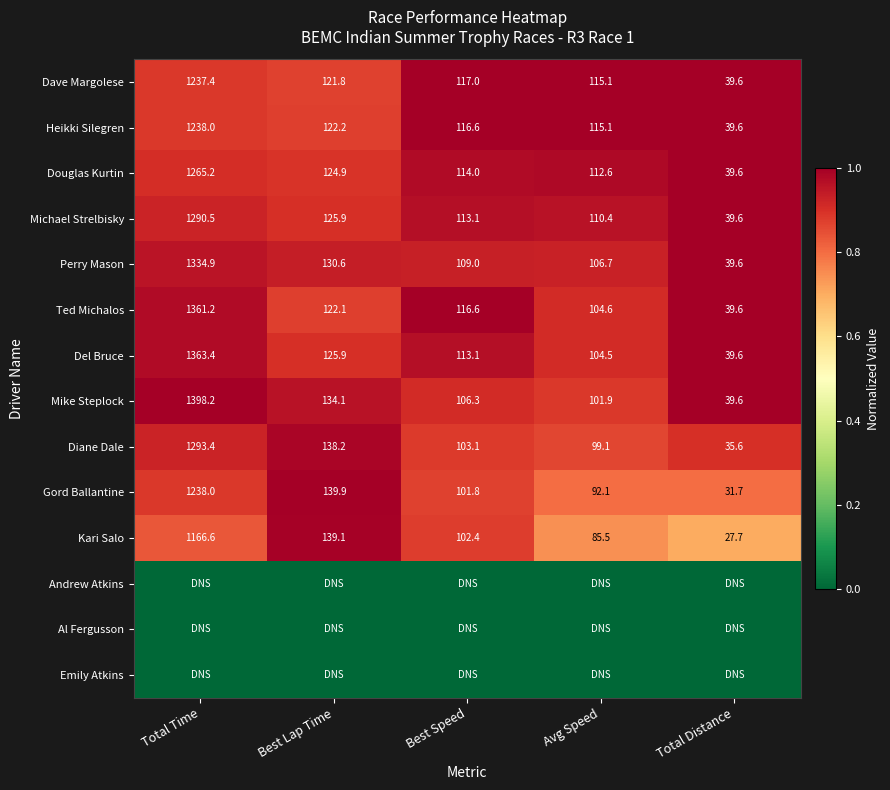

How many data points does each series have?

5